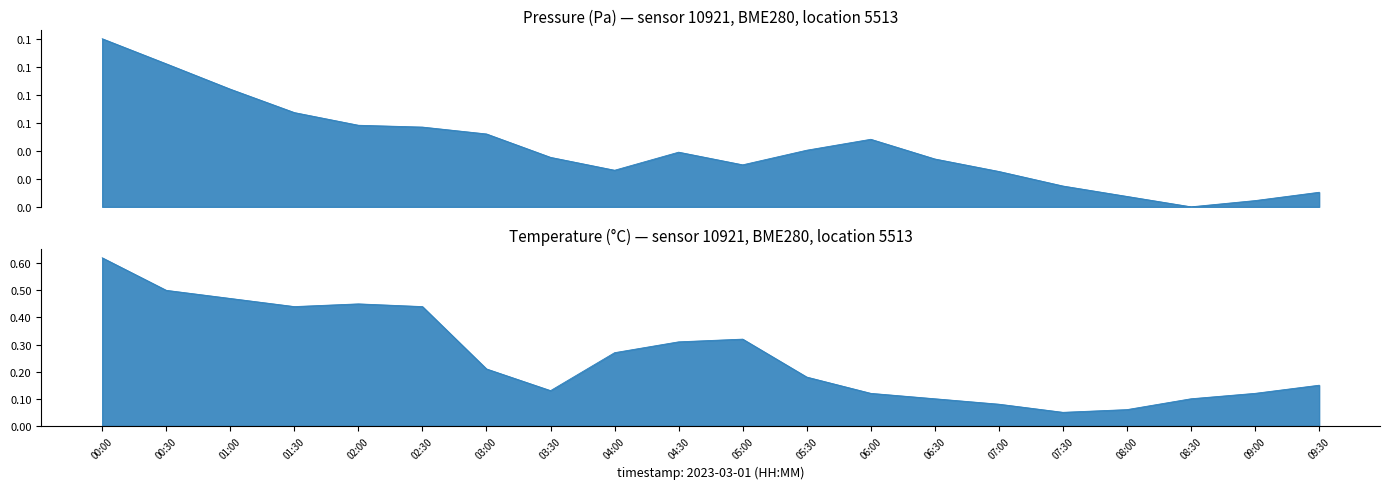

True or false: temperature and pressure intersect in this chart.

False